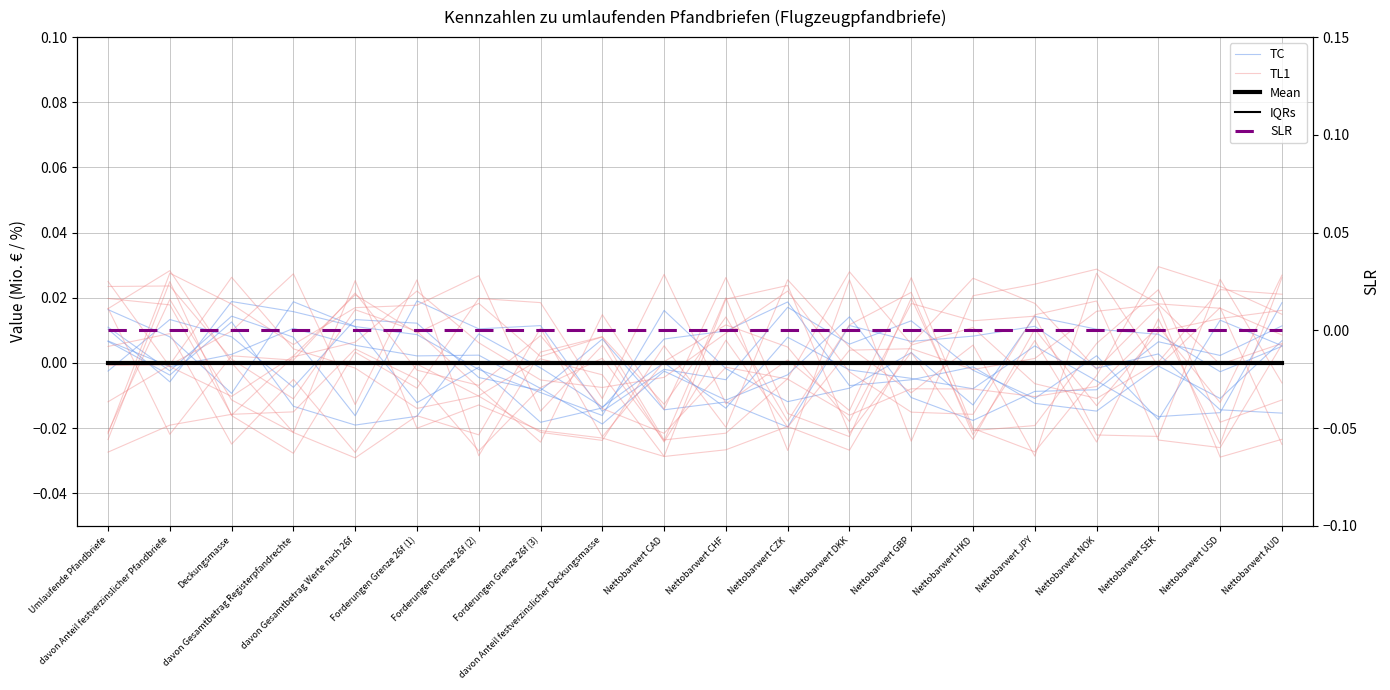

Does the chart display data point markers on the line(s)?

No